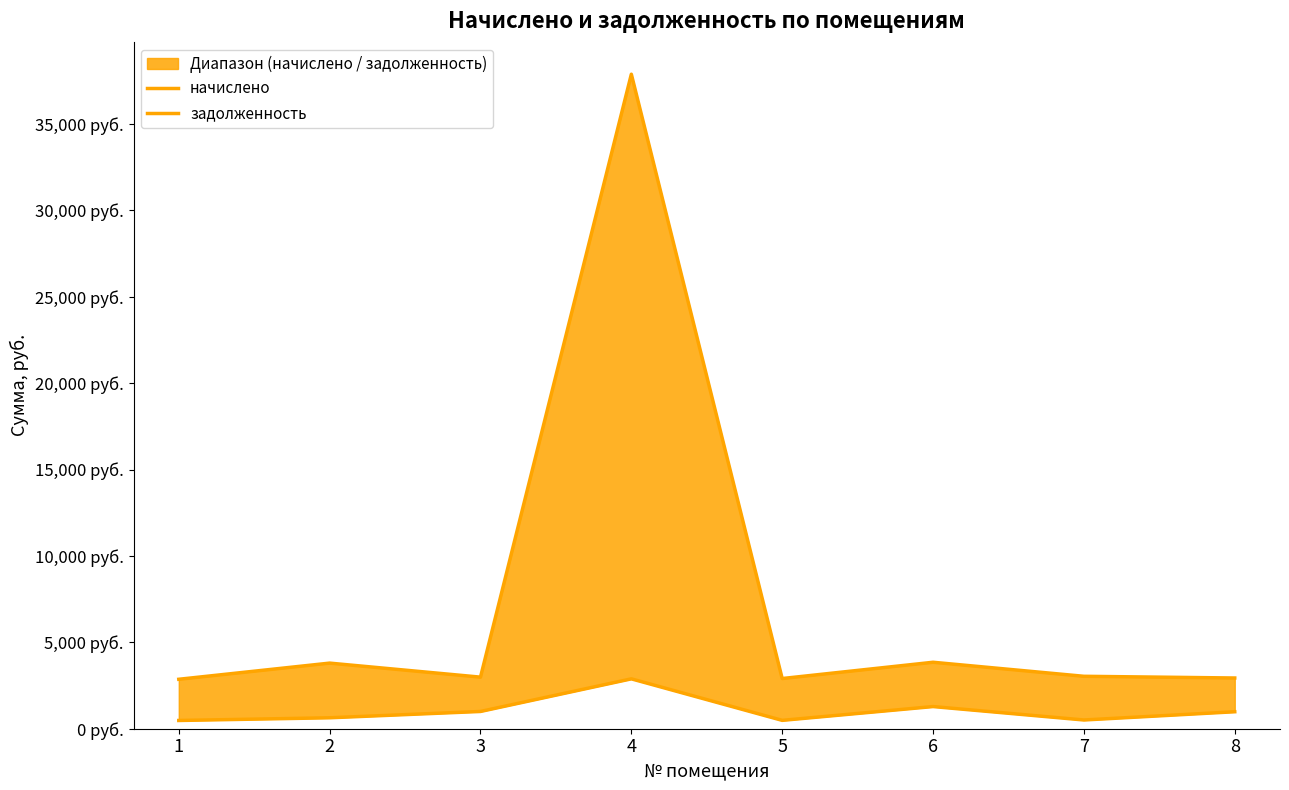

What is the value of the задолженность point at the 7th from the left?

505.8